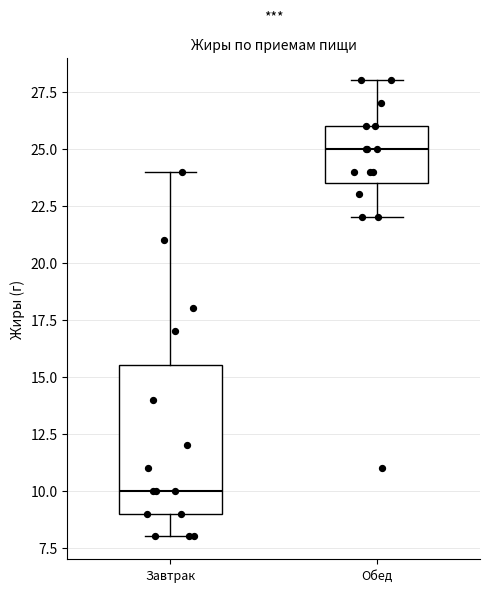

Which box is the tallest, from its lower edge to its upper edge?

Завтрак